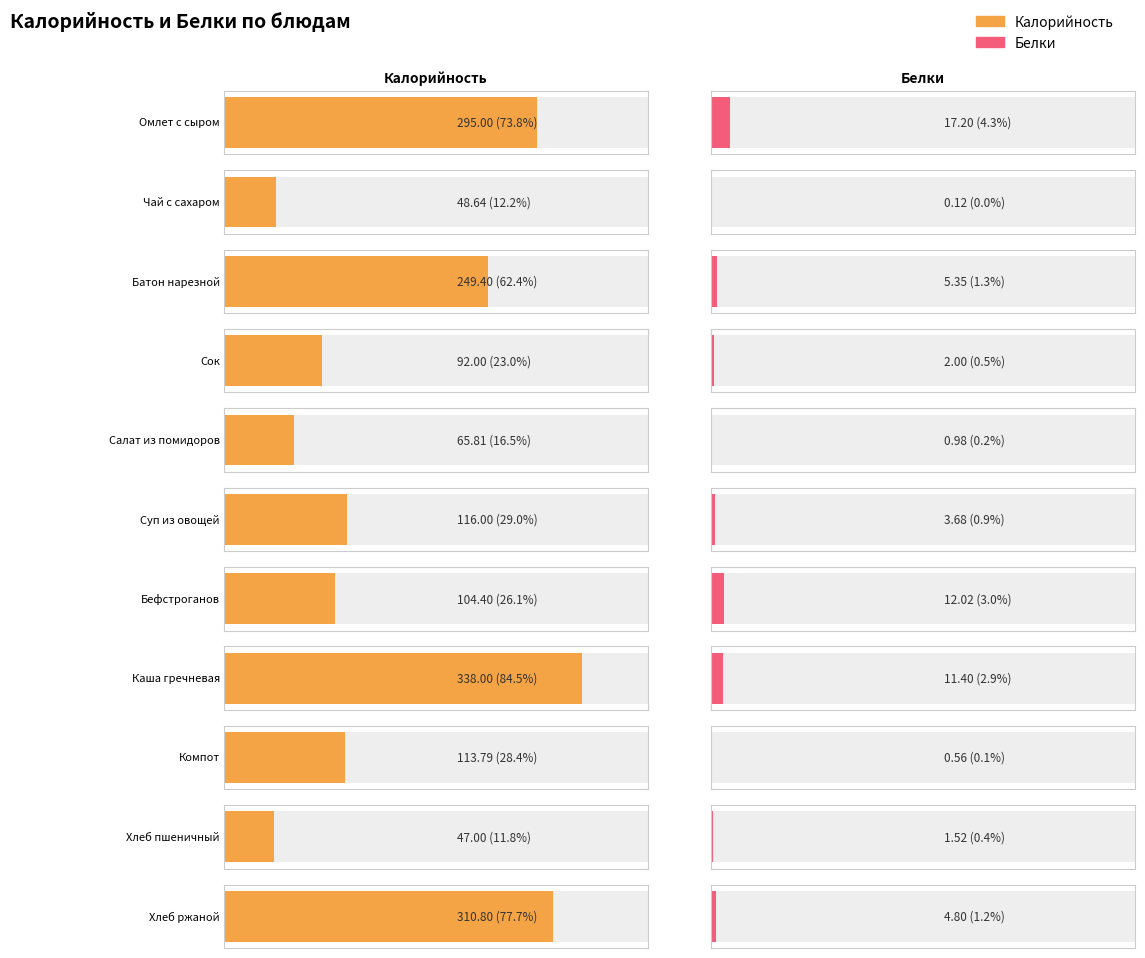

Which series has the largest total across all categories?

Калорийность